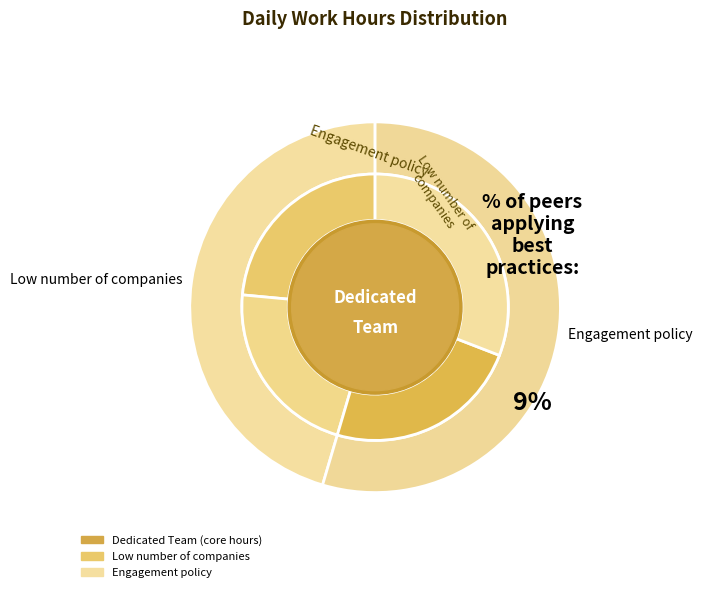

To the nearest percent, what is the difference between the largest and smallest slice percentages?

6%